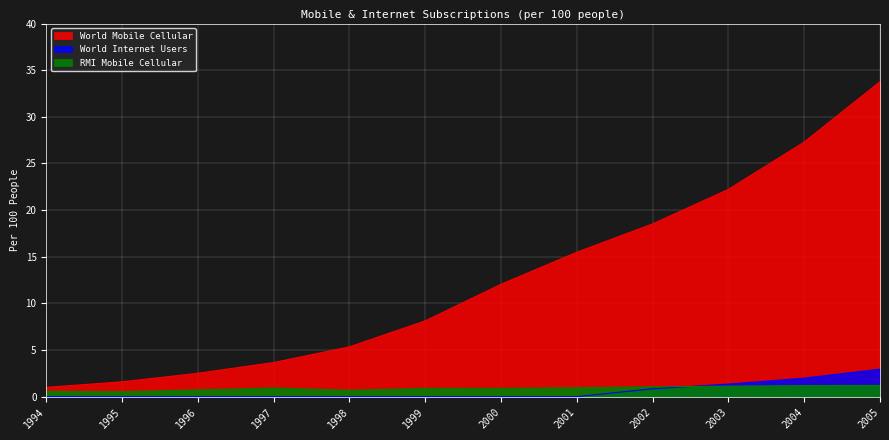

Is it true that World Mobile Cellular equals 3.4 at 1996?

False